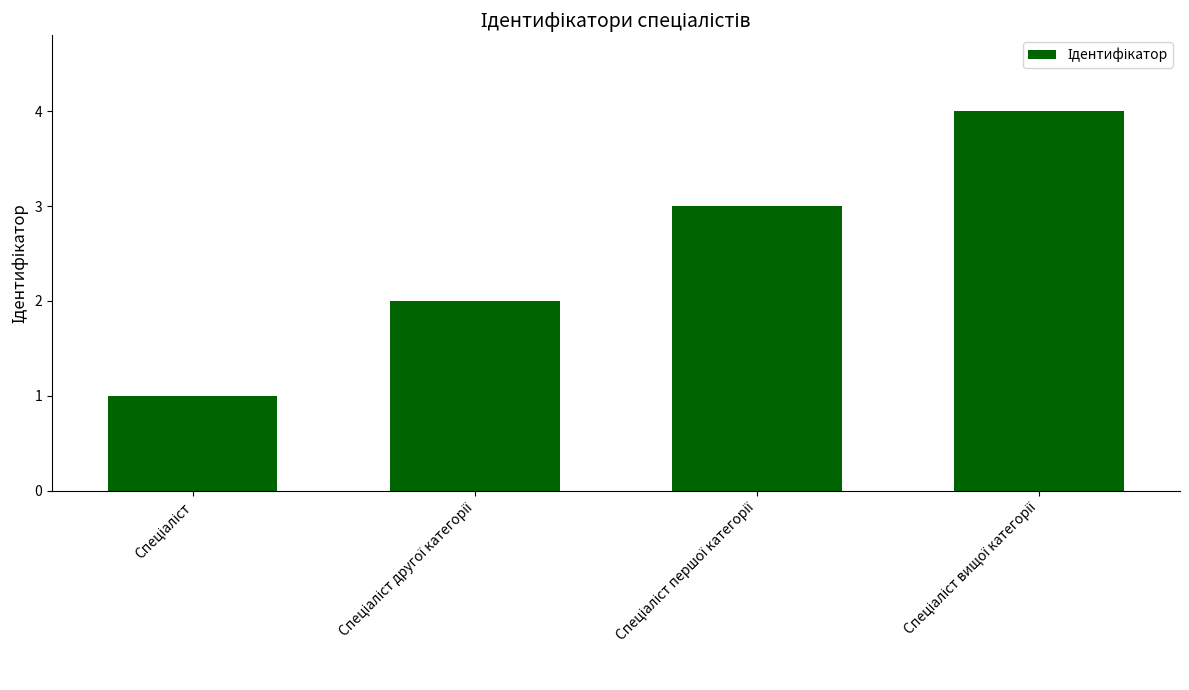

Count the values in the range 2 to 4.

3